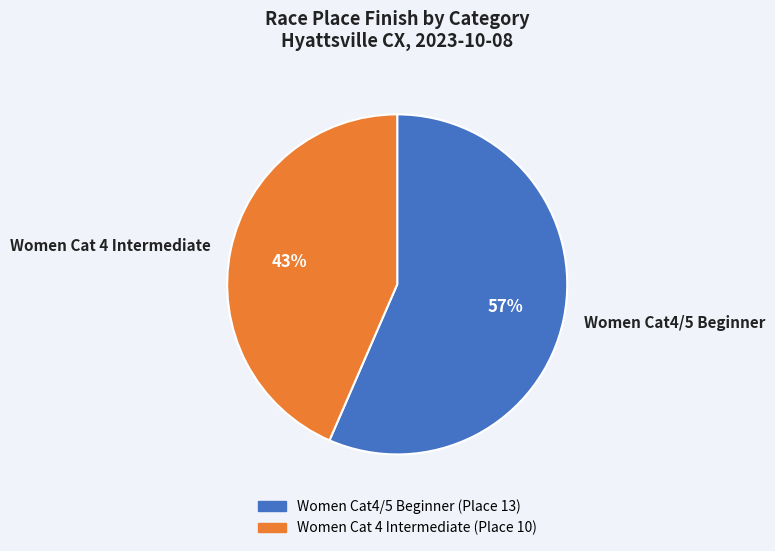

What is the ratio of the value at Women Cat 4 Intermediate to the value at Women Cat4/5 Beginner?

0.8